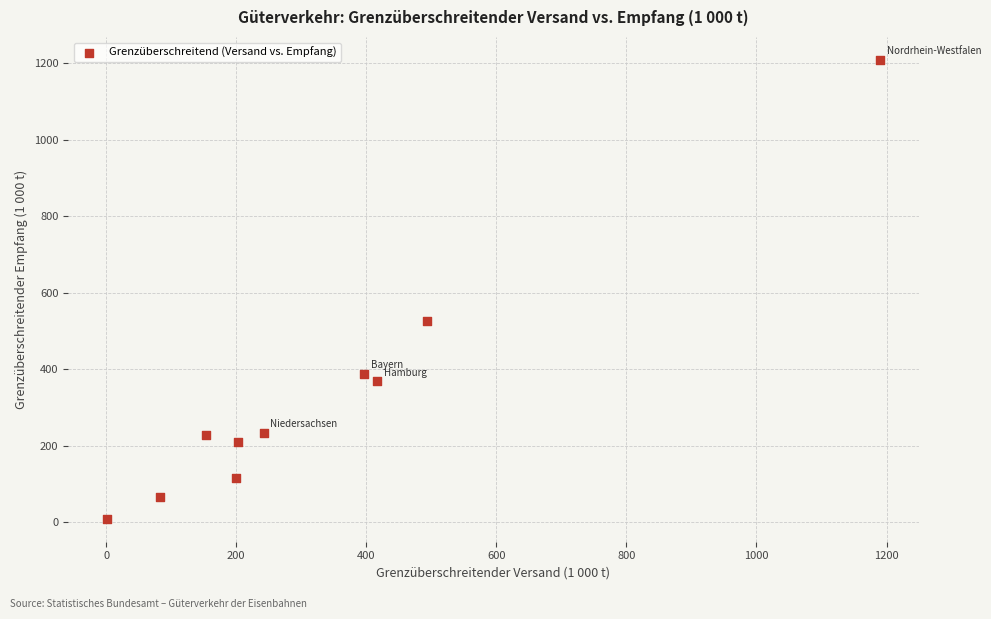

What Y value in the scatter plot is closest to 608?

525